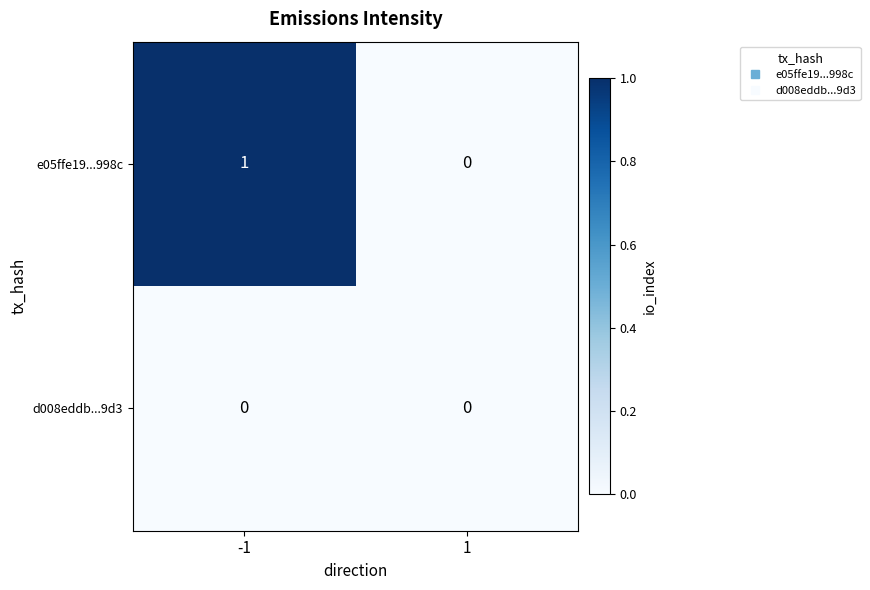

What is the greatest value displayed?

1